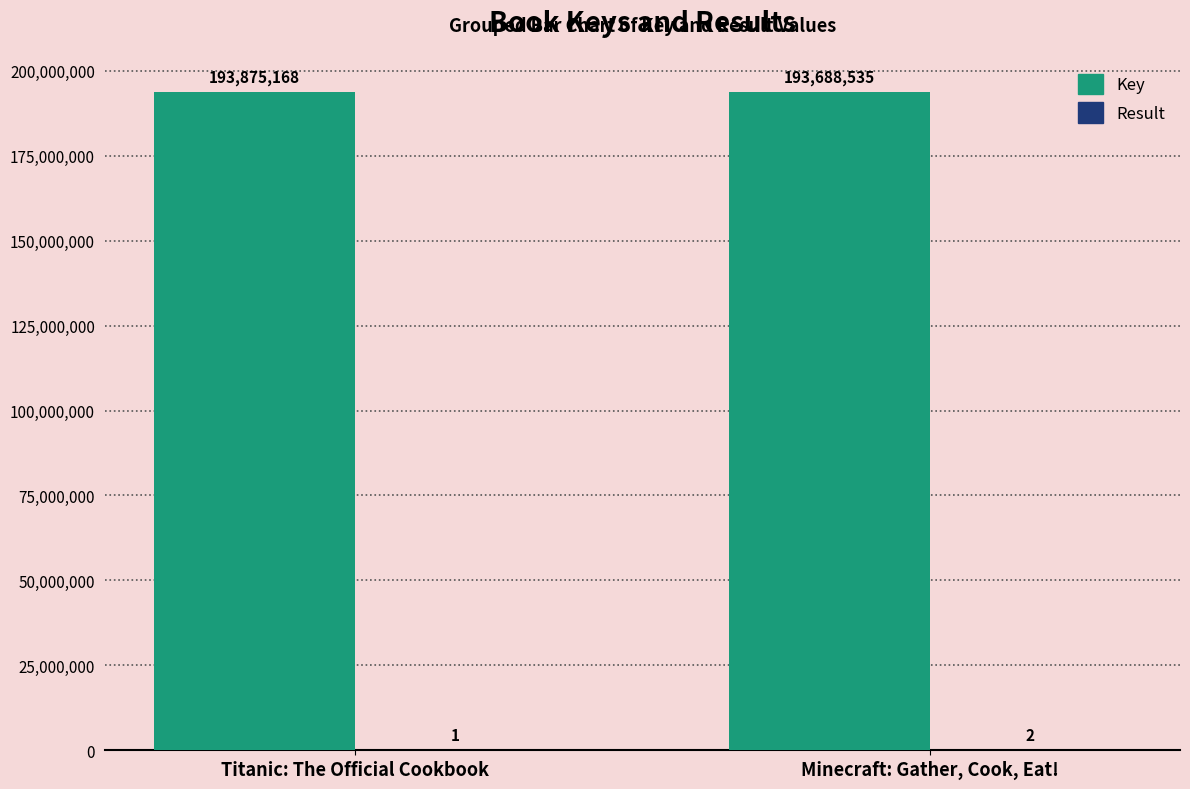

Which series has the largest range (max minus min)?

Key